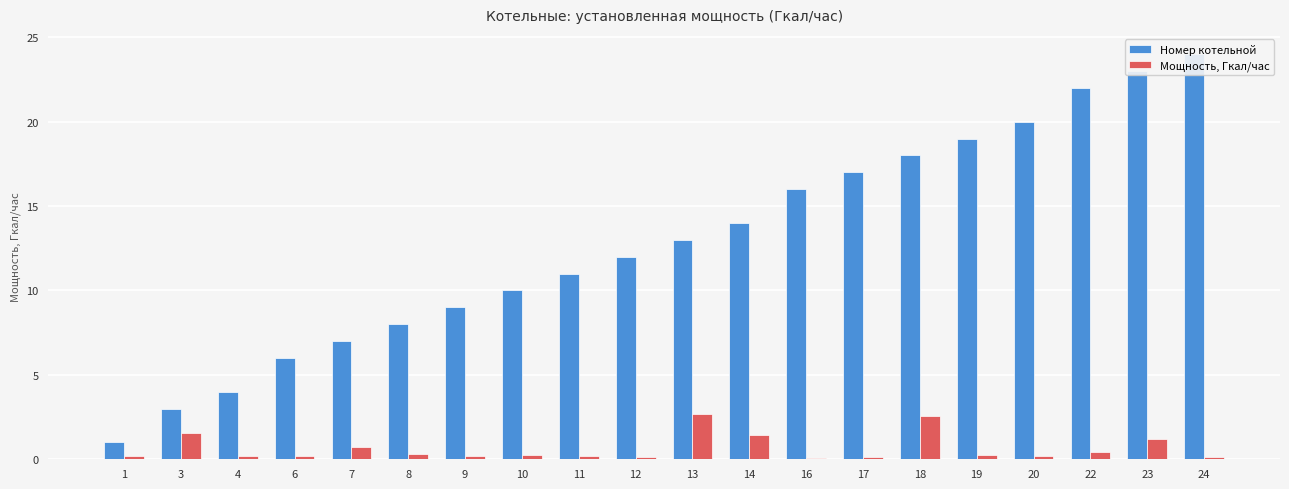

What is the sum of the Мощность, Гкал/час values at 22 and 13?

3.1